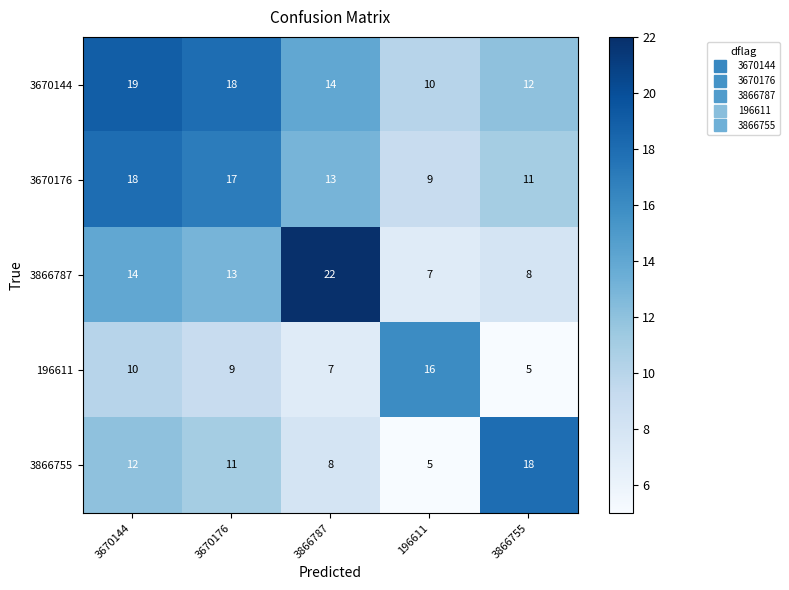

What is the difference between the maximum and second lowest values in the 3670176 series?

7